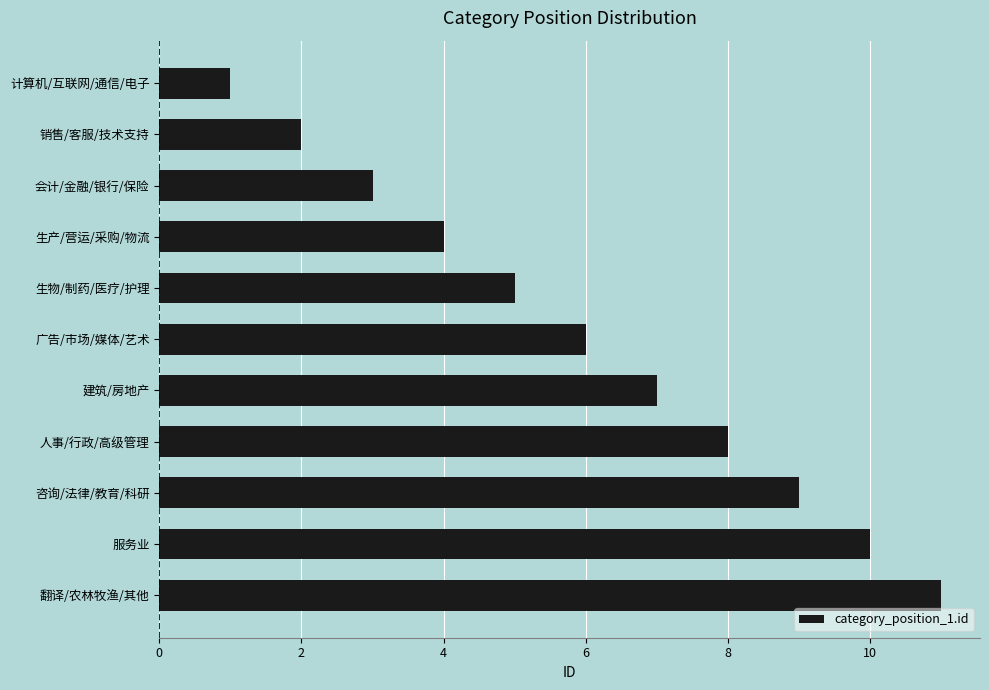

What is the minimum value shown in the chart?

1